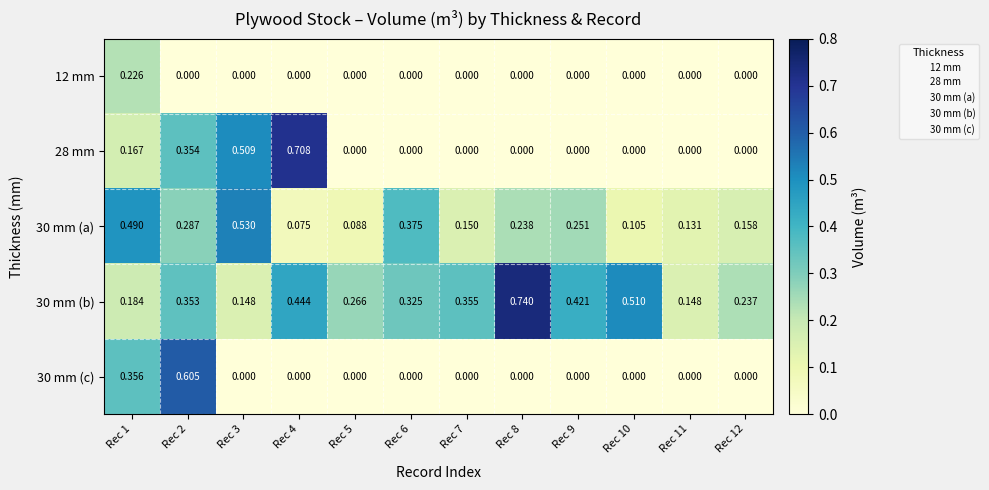

At how many categories does at least one series exceed 0?

12